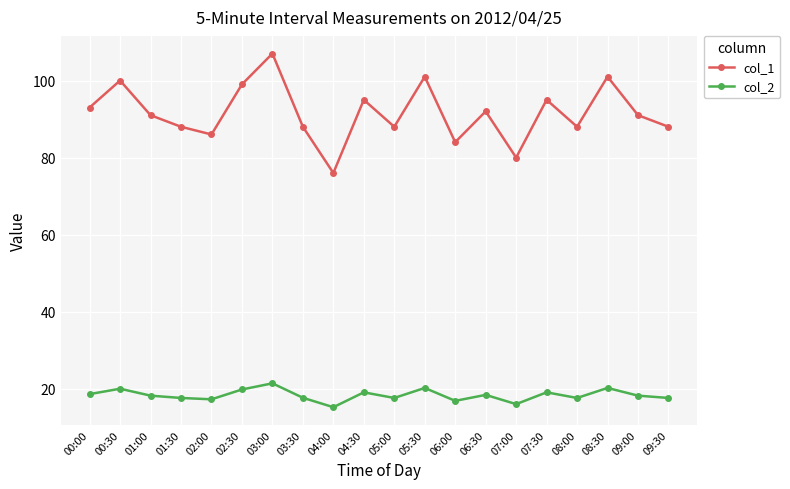

At how many categories does at least one series exceed 106?

1